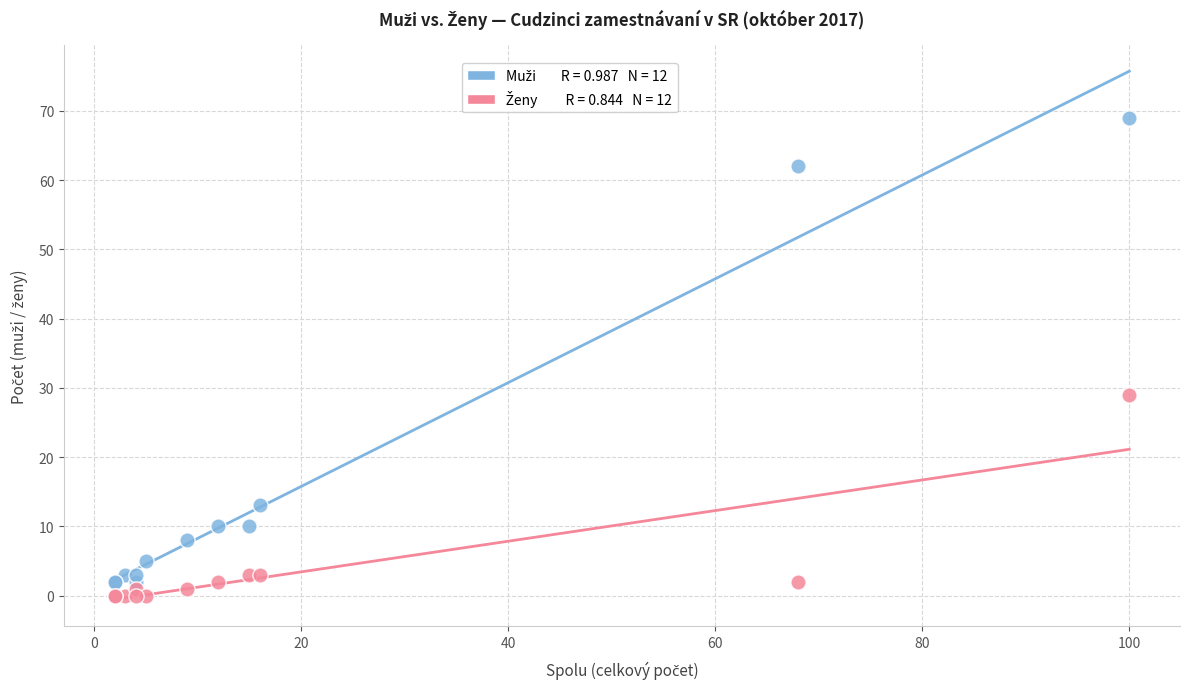

Across all series, what Y value is closest to 34?

29